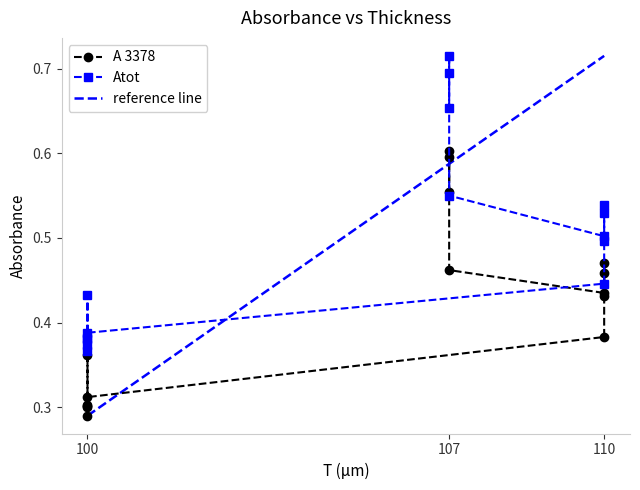

How many A 3378 values are between 0 and 1?

15